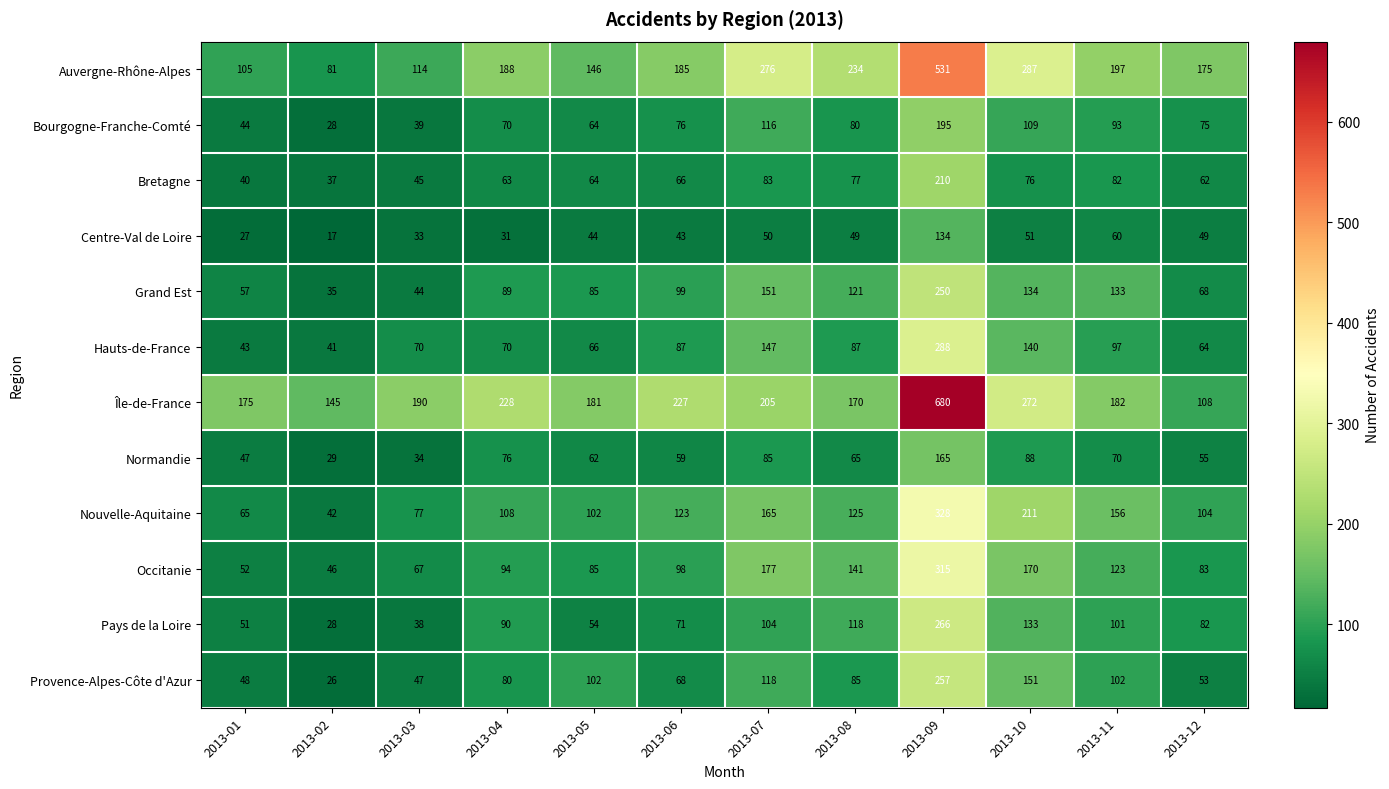

Rank the series by their maximum value, from lowest to highest.

Centre-Val de Loire, Normandie, Bourgogne-Franche-Comté, Bretagne, Grand Est, Provence-Alpes-Côte d'Azur, Pays de la Loire, Hauts-de-France, Occitanie, Nouvelle-Aquitaine, Auvergne-Rhône-Alpes, Île-de-France